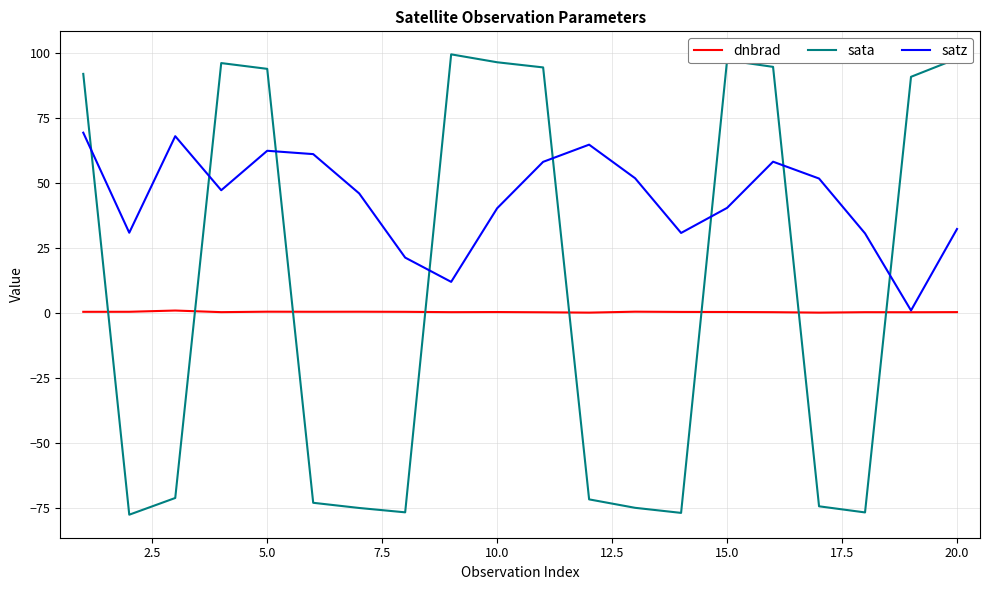

Rank the series by their average value, from lowest to highest.

dnbrad, sata, satz